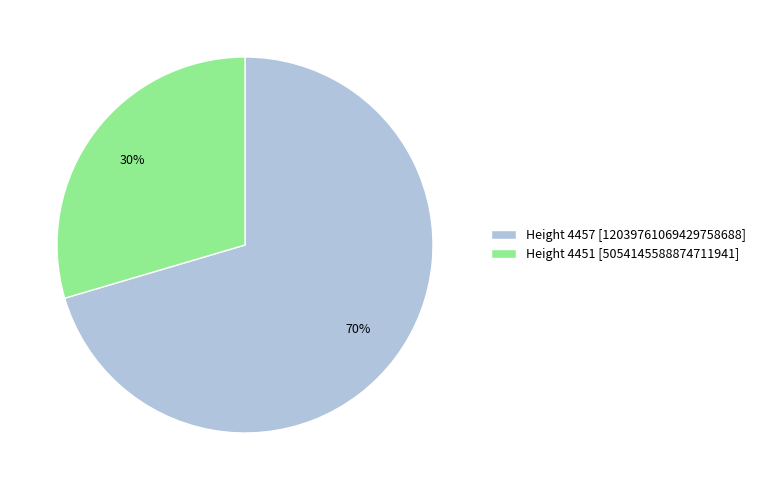

To the nearest percent, what is the combined percentage of Height 4451 [5054145588874711941] and Height 4457 [12039761069429758688]?

100%